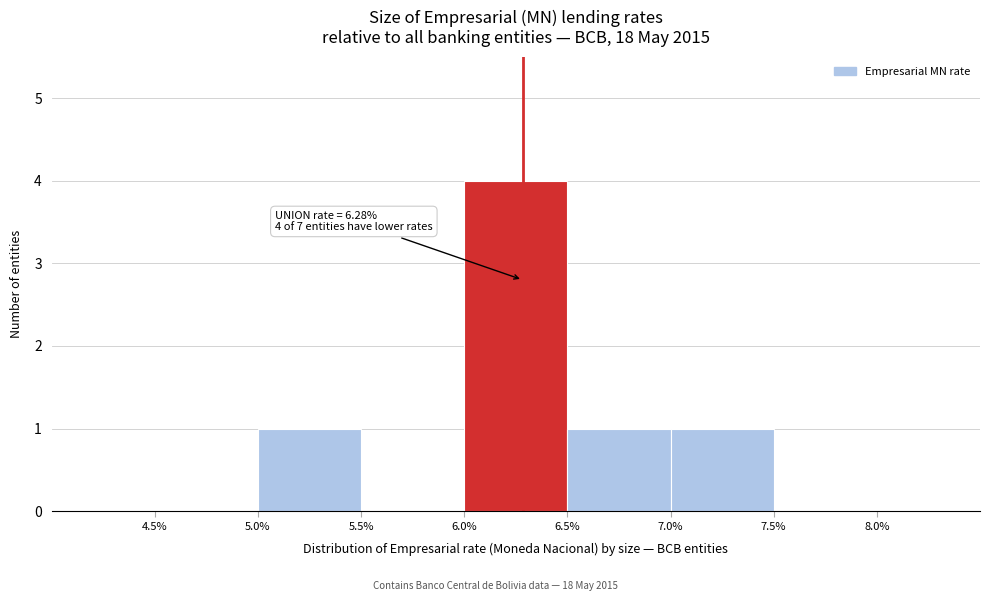

Over which range of the x-axis is the bar tallest?

6.0% to 6.5%